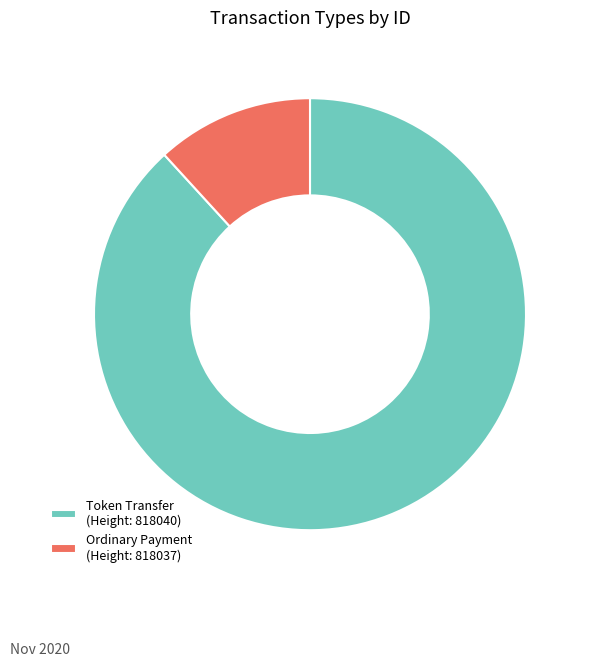

Which slice is the smallest?

Ordinary Payment (Height: 818037)